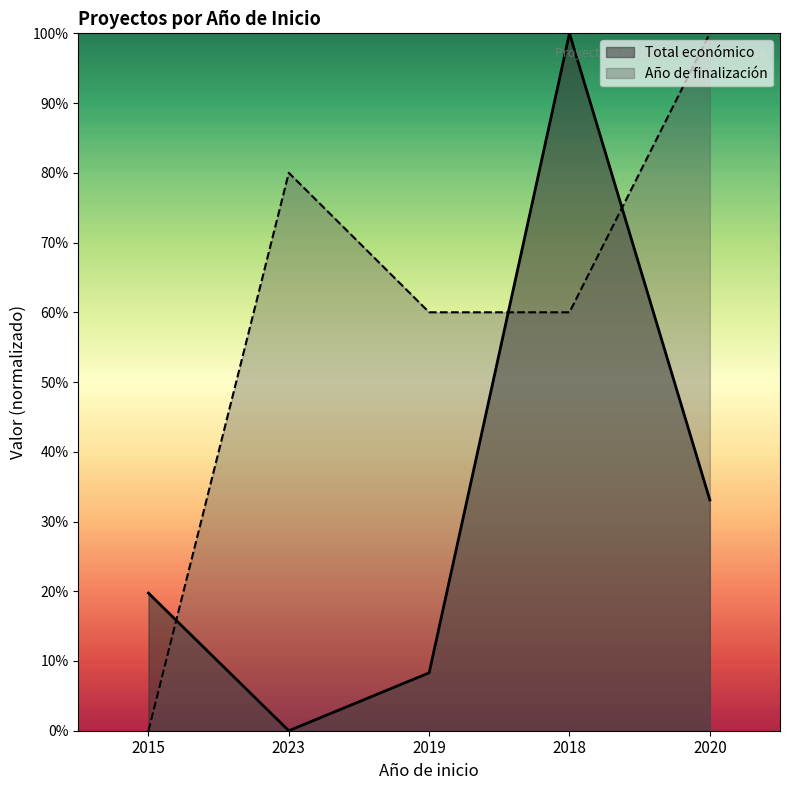

Does the chart have visible grid lines?

No